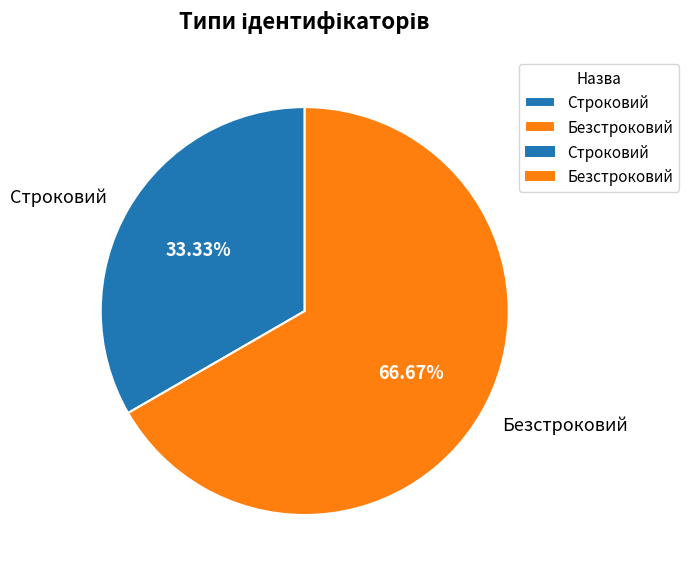

What is the largest slice in the pie chart?

Безстроковий